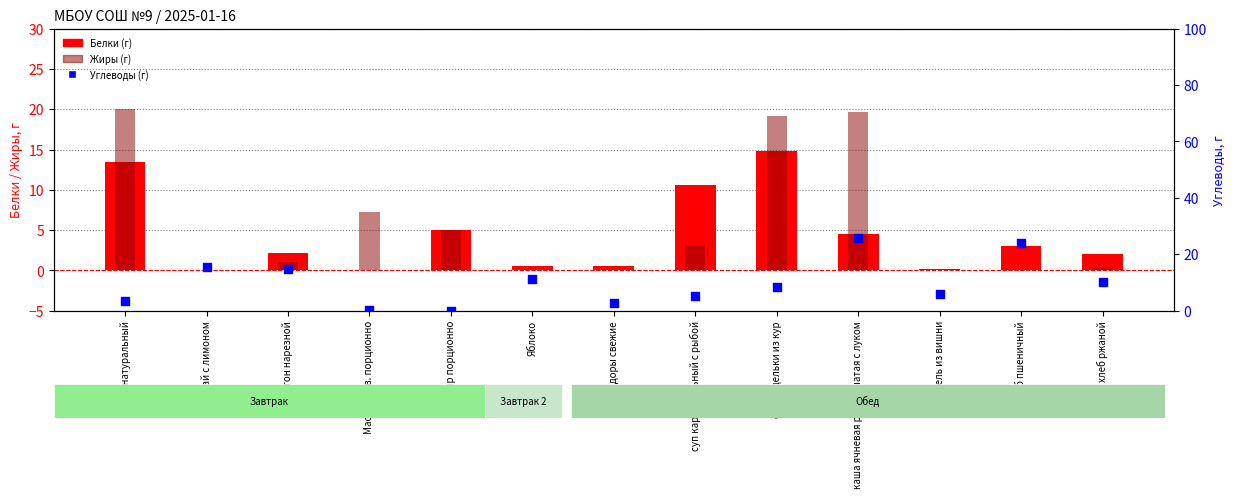

Is the value of Белки (г) at Яблоко greater than the value of Жиры (г) at Омлет натуральный?

No